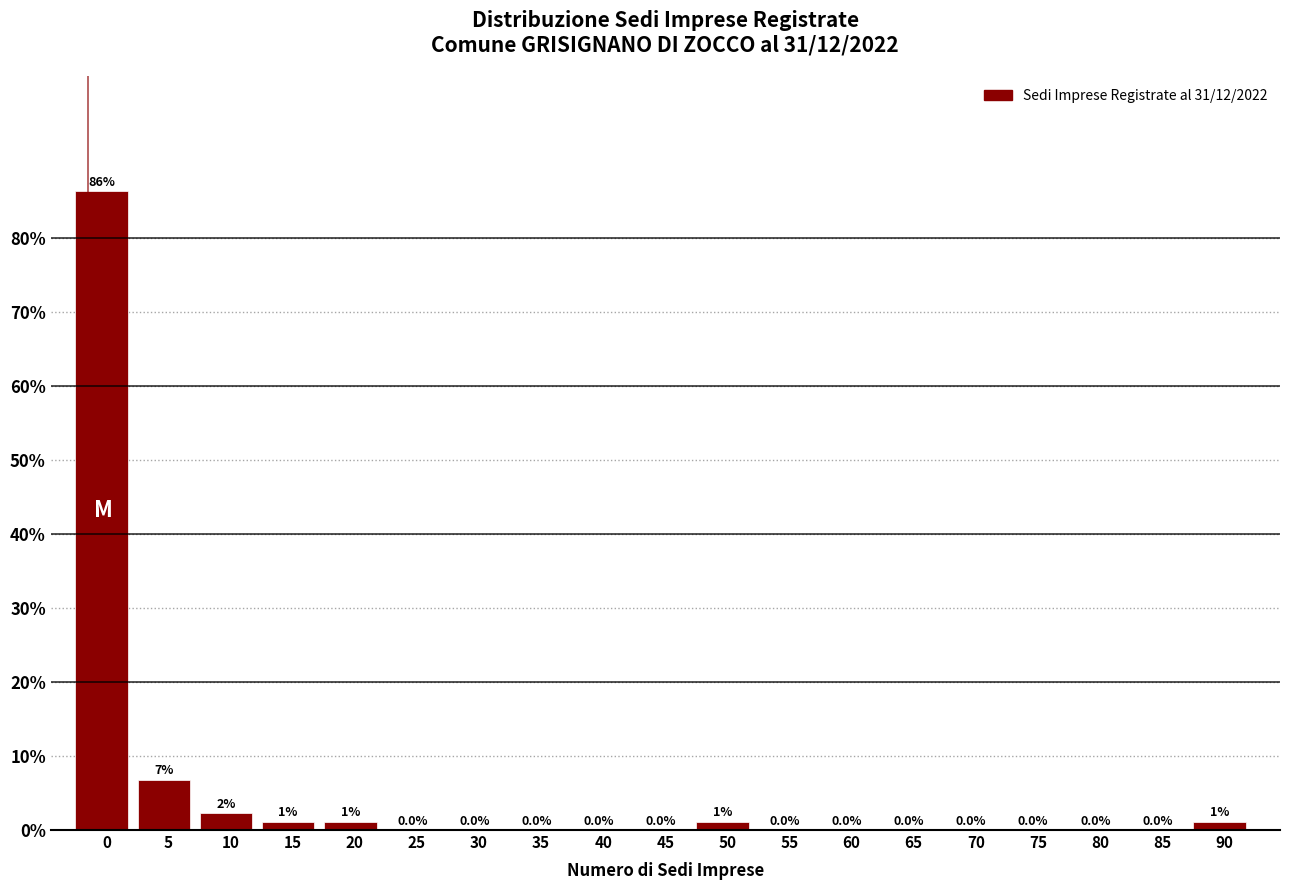

Is it true that the value at 85 is 0.0?

True